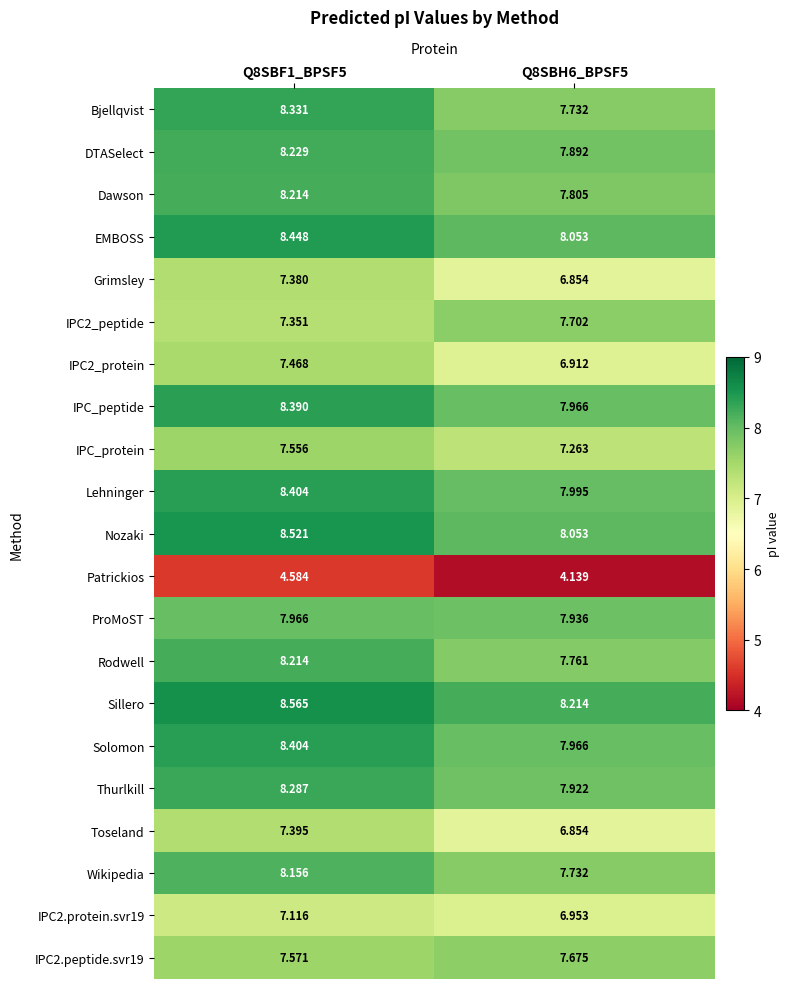

Is the value of IPC_protein at Q8SBH6_BPSF5 greater than the value of Toseland at Q8SBF1_BPSF5?

No